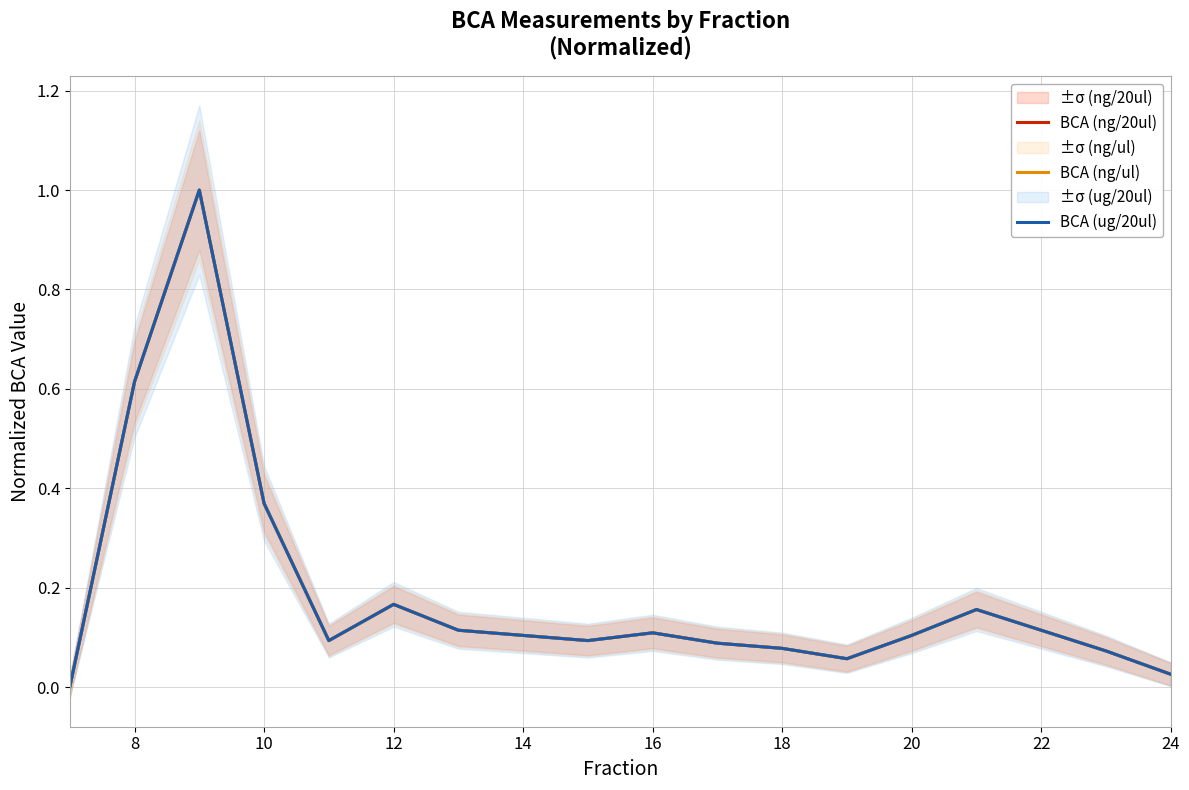

Between which two adjacent categories do BCA (ug/20ul) and BCA (ng/20ul) first intersect?

20 and 22